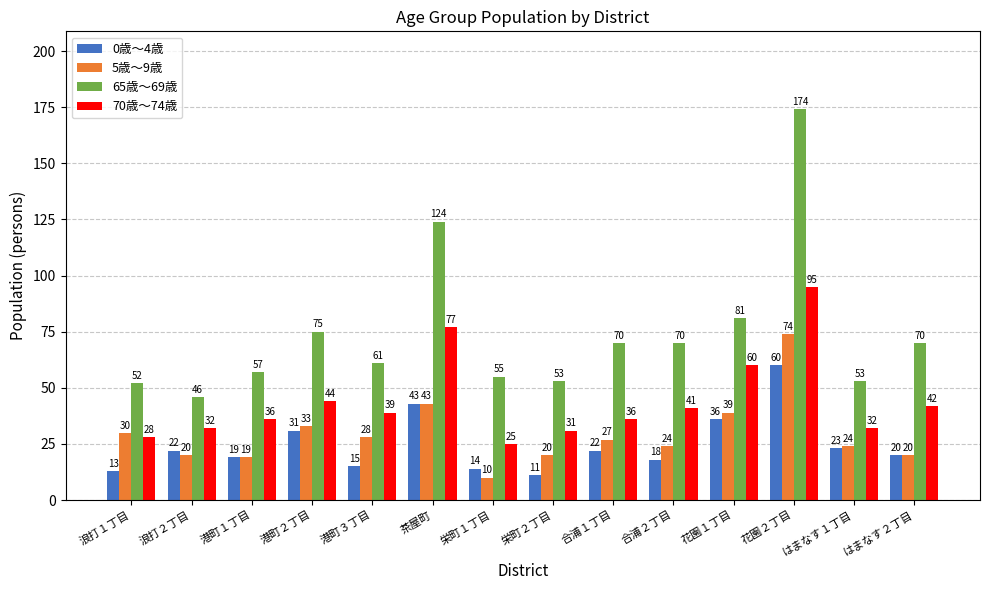

How many groups of bars are there?

14